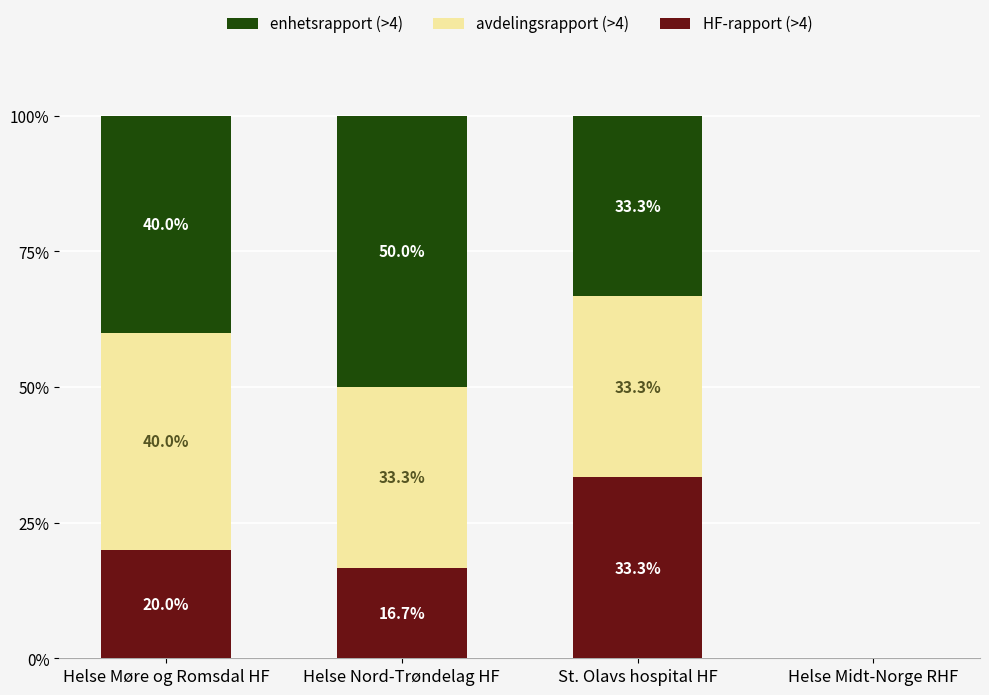

Are the bars grouped side by side (vs. stacked)?

No